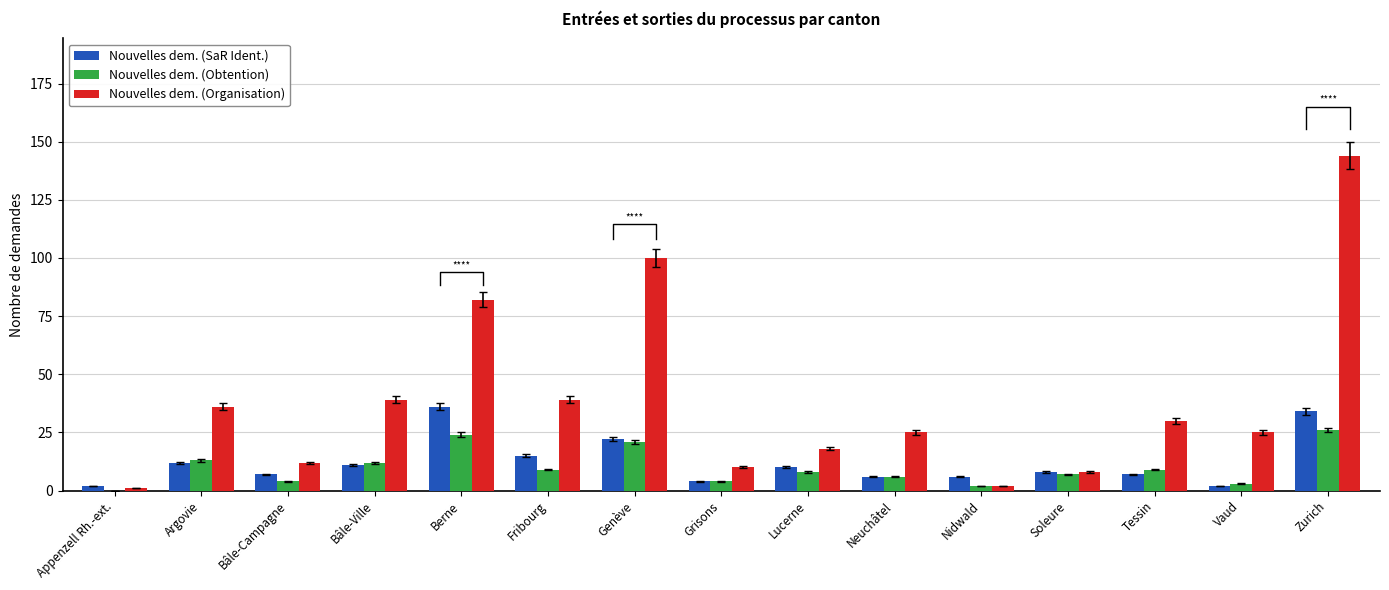

What is the minimum value for Nouvelles dem. (Organisation)?

1